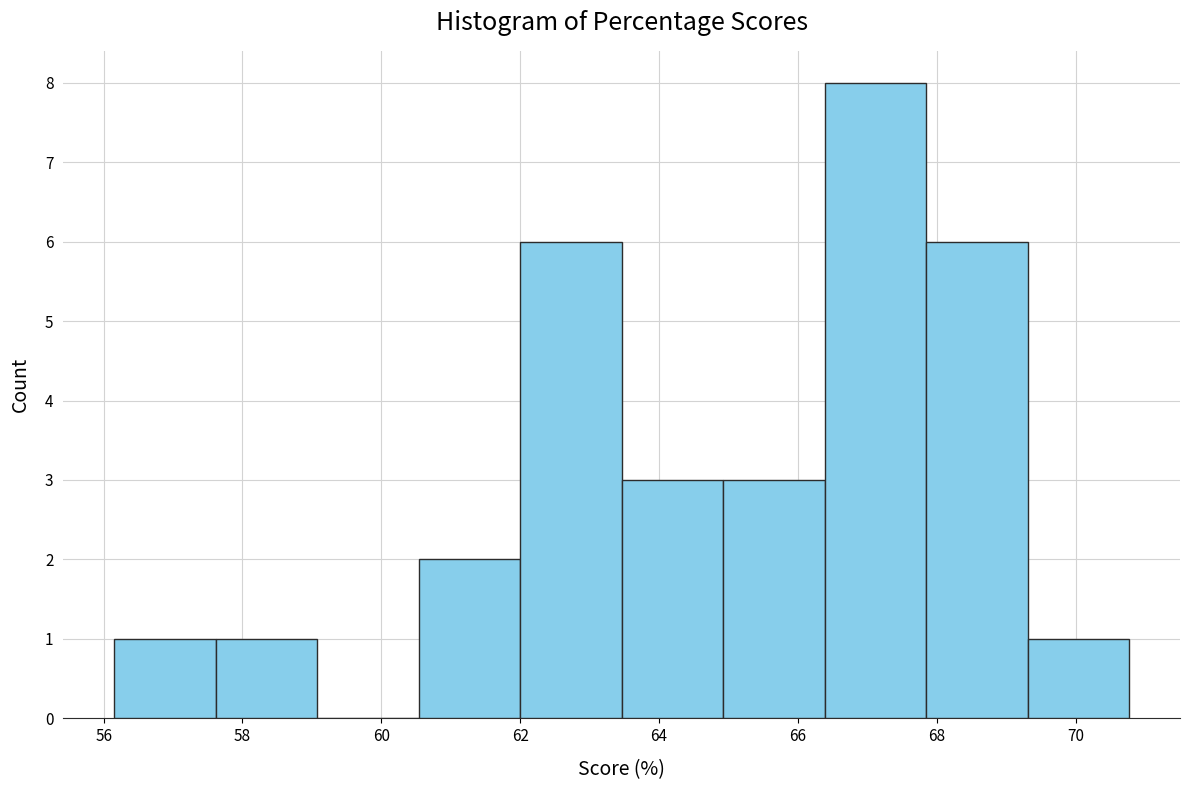

What is the height of the bar covering 66.4 to 67.8 on the x-axis? Neither the bar edges nor the heights are printed on the chart, so give them approximately, as read against the axes.

8